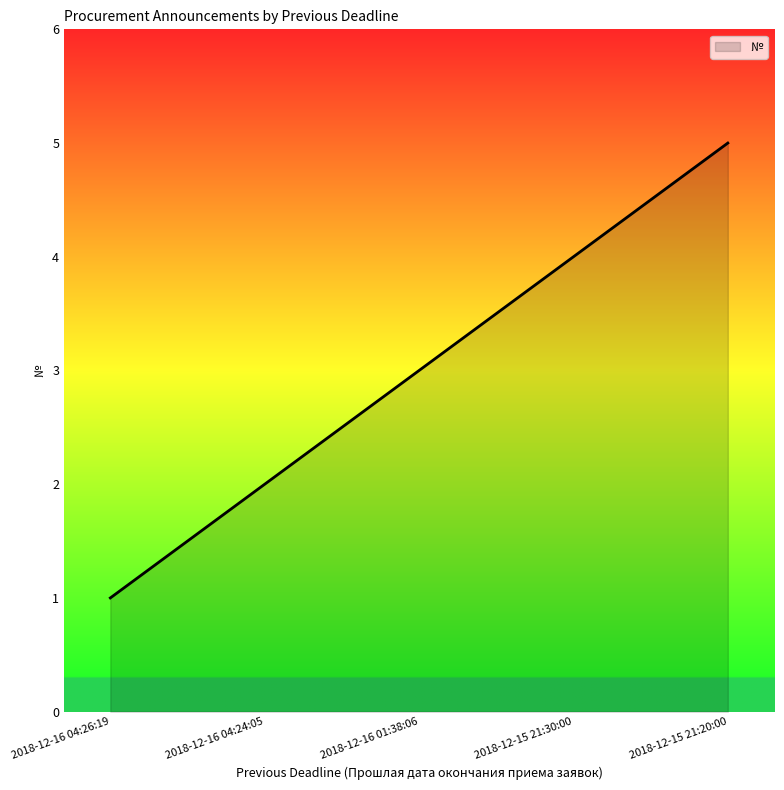

Between 2018-12-15 21:30:00 and 2018-12-16 01:38:06, which is larger?

2018-12-15 21:30:00